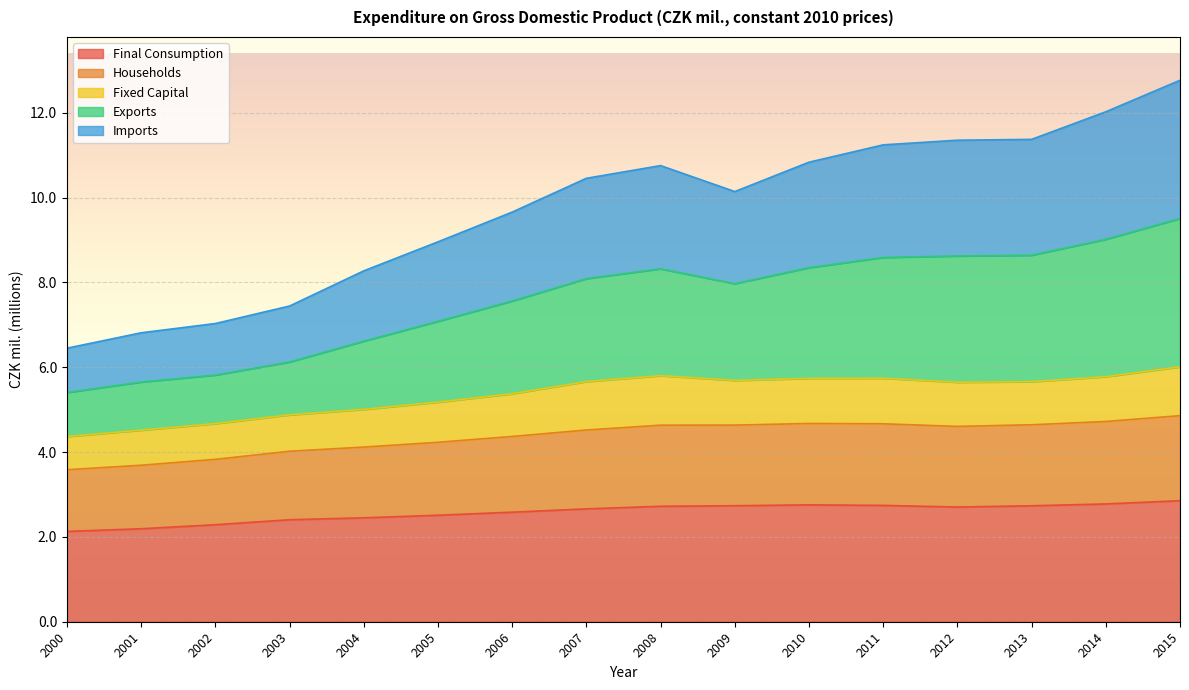

List the labels in order of Households value, largest first.

2015, 2014, 2010, 2011, 2013, 2009, 2008, 2012, 2007, 2006, 2005, 2004, 2003, 2002, 2001, 2000